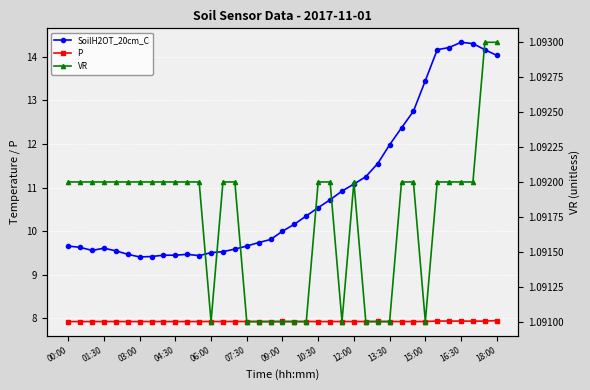

Is this an area chart (filled region under the line)?

No